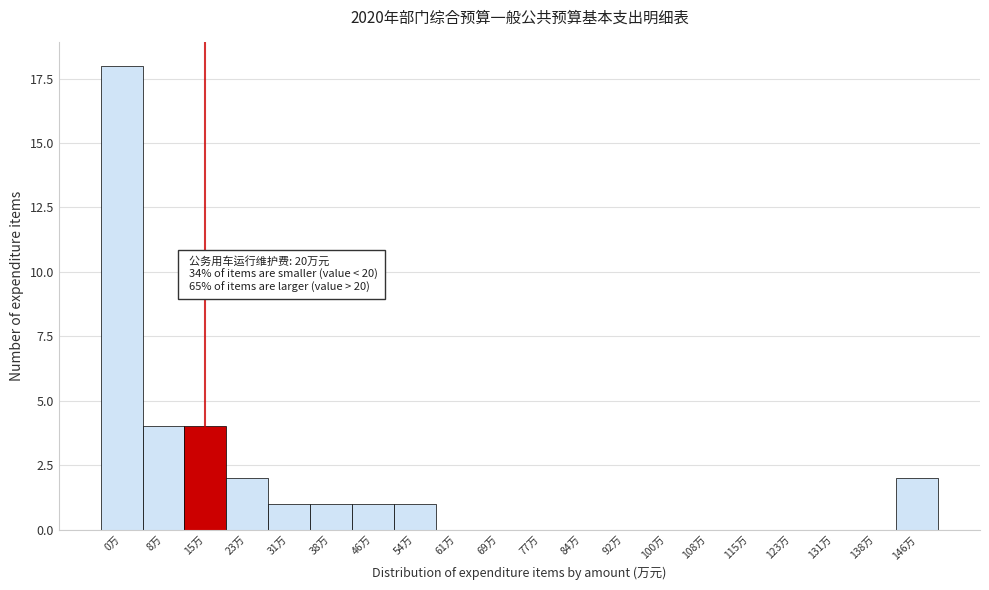

Reading right to left, extract all data points from this chart.

146万=2	138万=0	131万=0	123万=0	115万=0	108万=0	100万=0	92万=0	84万=0	77万=0	69万=0	61万=0	54万=1	46万=1	38万=1	31万=1	23万=2	15万=4	8万=4	0万=18